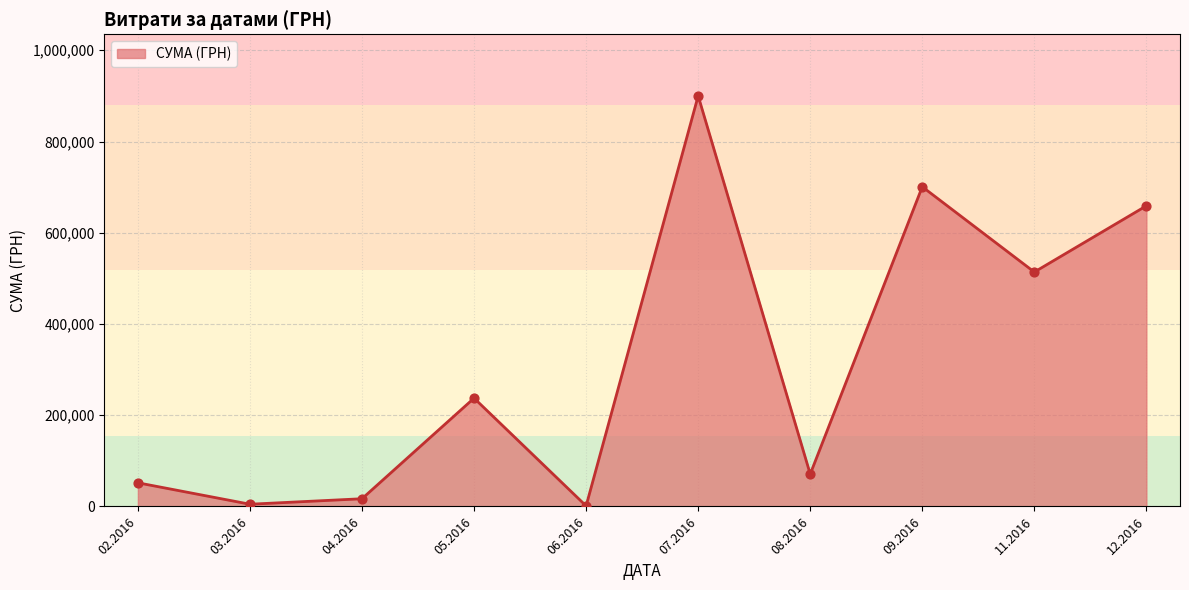

What is the change in value from 03.2016 to 06.2016?

-3693.6